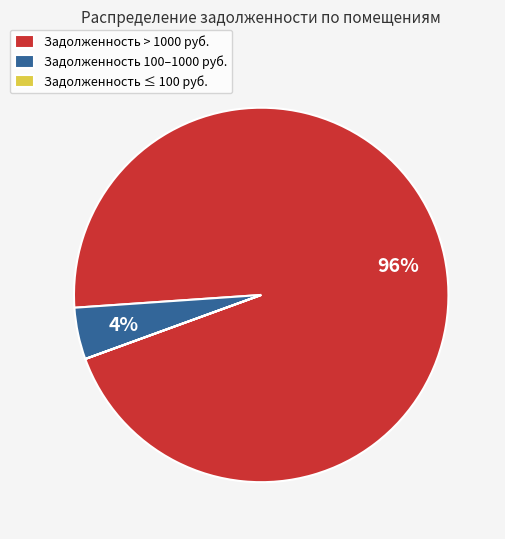

Does Задолженность 100–1000 руб. account for over 50% of the chart?

No